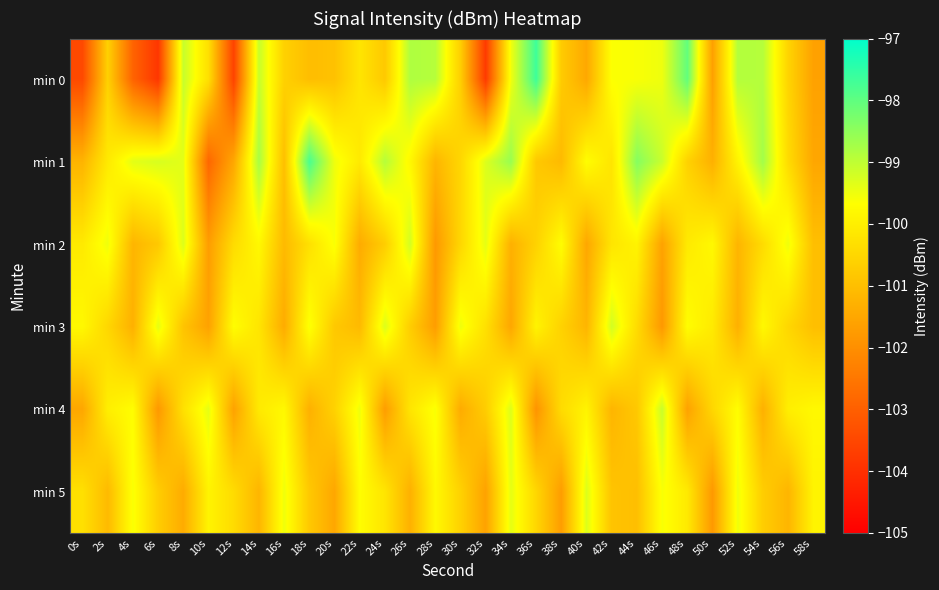

Reading left to right, what are all the values shown in this chart?

min 0: 0s=-103.5	2s=-100.6	4s=-102.9	6s=-103.9	8s=-99.1	10s=-100.3	12s=-103.6	14s=-99.1	16s=-100.6	18s=-101.0	20s=-100.9	22s=-100.2	24s=-100.8	26s=-98.8	28s=-98.9	30s=-100.7	32s=-103.8	34s=-99.5	36s=-97.7	38s=-100.7	40s=-101.5	42s=-99.6	44s=-99.6	46s=-99.5	48s=-98.0	50s=-101.6	52s=-98.9	54s=-98.9	56s=-100.6	58s=-101.6
min 1: 0s=-101.2	2s=-100.1	4s=-99.4	6s=-99.2	8s=-99.4	10s=-102.8	12s=-101.5	14s=-98.8	16s=-101.0	18s=-97.8	20s=-99.5	22s=-100.1	24s=-98.9	26s=-99.8	28s=-101.2	30s=-100.5	32s=-99.3	34s=-98.6	36s=-100.8	38s=-101.1	40s=-99.7	42s=-100.2	44s=-98.4	46s=-99.1	48s=-100.6	50s=-101.3	52s=-99.9	54s=-98.7	56s=-100.4	58s=-101.5
min 2: 0s=-100.1	2s=-99.5	4s=-101.2	6s=-100.8	8s=-99.3	10s=-101.7	12s=-100.4	14s=-99.8	16s=-101.1	18s=-100.3	20s=-99.6	22s=-101.4	24s=-100.7	26s=-99.2	28s=-101.8	30s=-100.5	32s=-99.4	34s=-101.3	36s=-100.6	38s=-99.7	40s=-101.5	42s=-100.2	44s=-99.9	46s=-101.6	48s=-100.1	50s=-99.8	52s=-101.2	54s=-100.4	56s=-99.5	58s=-101.0
min 3: 0s=-99.8	2s=-100.5	4s=-101.3	6s=-99.4	8s=-100.9	10s=-101.6	12s=-99.7	14s=-100.2	16s=-101.4	18s=-99.6	20s=-100.8	22s=-101.1	24s=-99.3	26s=-100.7	28s=-101.7	30s=-99.5	32s=-100.3	34s=-101.5	36s=-99.9	38s=-100.6	40s=-101.2	42s=-99.2	44s=-100.4	46s=-101.8	48s=-99.7	50s=-100.1	52s=-101.3	54s=-99.8	56s=-100.5	58s=-101.0
min 4: 0s=-101.5	2s=-100.0	4s=-99.7	6s=-101.8	8s=-100.3	10s=-99.4	12s=-101.6	14s=-100.1	16s=-99.8	18s=-101.3	20s=-100.6	22s=-99.5	24s=-101.7	26s=-100.2	28s=-99.6	30s=-101.4	32s=-100.7	34s=-99.3	36s=-101.9	38s=-100.4	40s=-99.9	42s=-101.2	44s=-100.8	46s=-99.1	48s=-101.6	50s=-100.5	52s=-99.7	54s=-101.3	56s=-100.0	58s=-99.8
min 5: 0s=-100.3	2s=-101.1	4s=-99.6	6s=-100.7	8s=-101.4	10s=-99.9	12s=-100.4	14s=-101.2	16s=-99.5	18s=-100.8	20s=-101.5	22s=-99.7	24s=-100.2	26s=-101.3	28s=-99.8	30s=-100.6	32s=-101.6	34s=-99.4	36s=-100.5	38s=-101.7	40s=-99.3	42s=-100.9	44s=-101.0	46s=-99.6	48s=-100.1	50s=-101.8	52s=-99.5	54s=-100.7	56s=-101.2	58s=-99.9